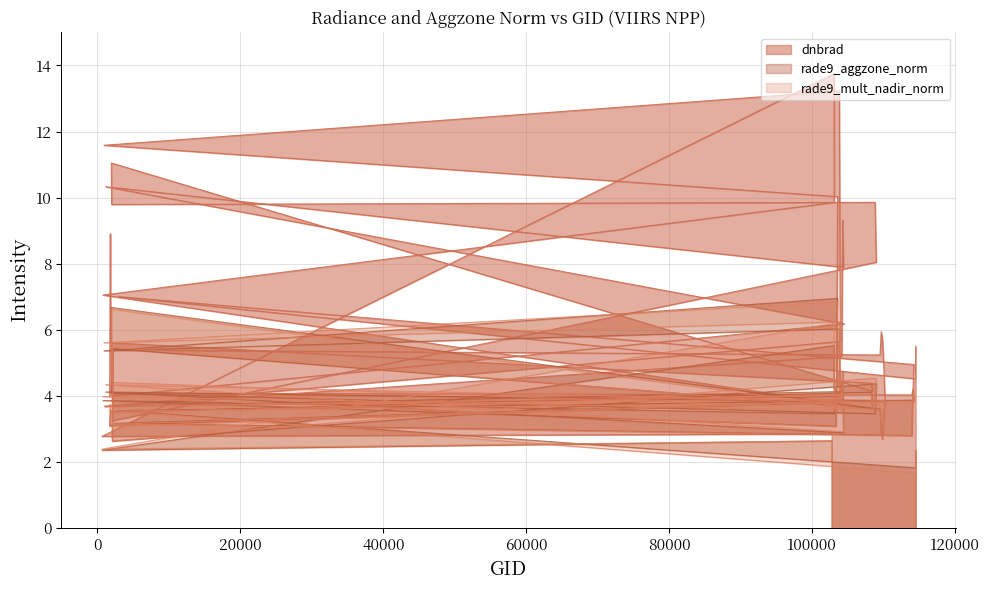

Where does the dnbrad series first go above 5?

103103